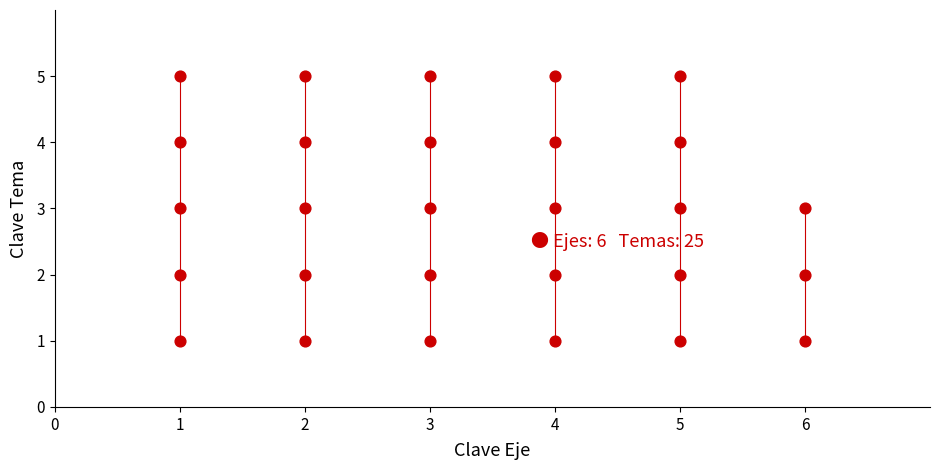

What is the range of X values (max minus min)?

5